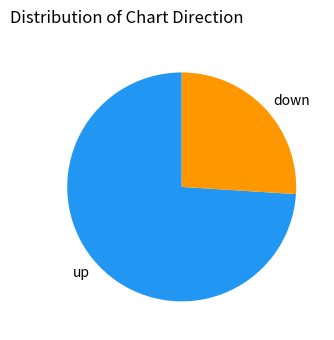

What is the largest slice in the pie chart?

up